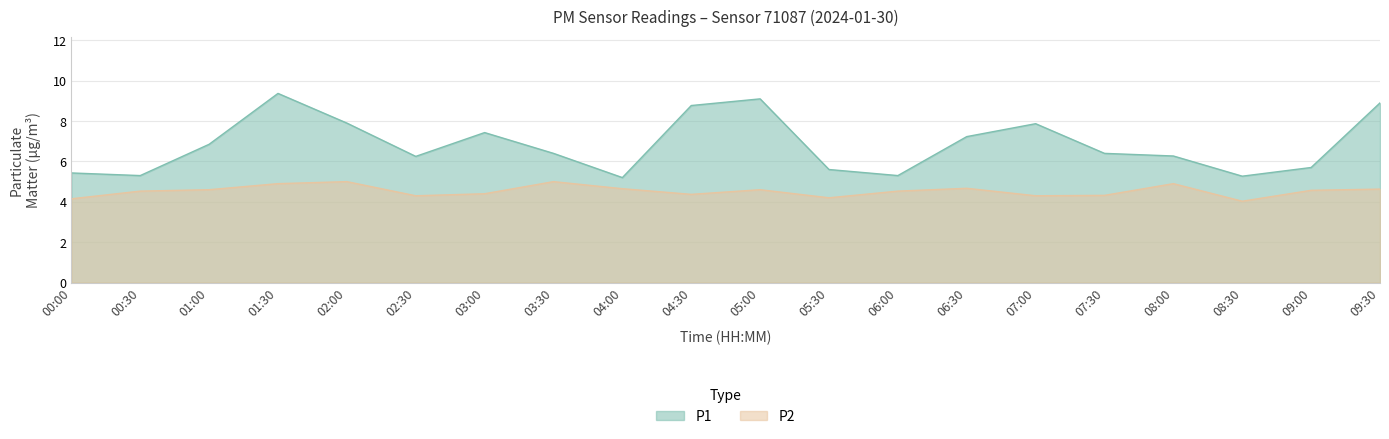

Which series has the largest total across all categories?

P1